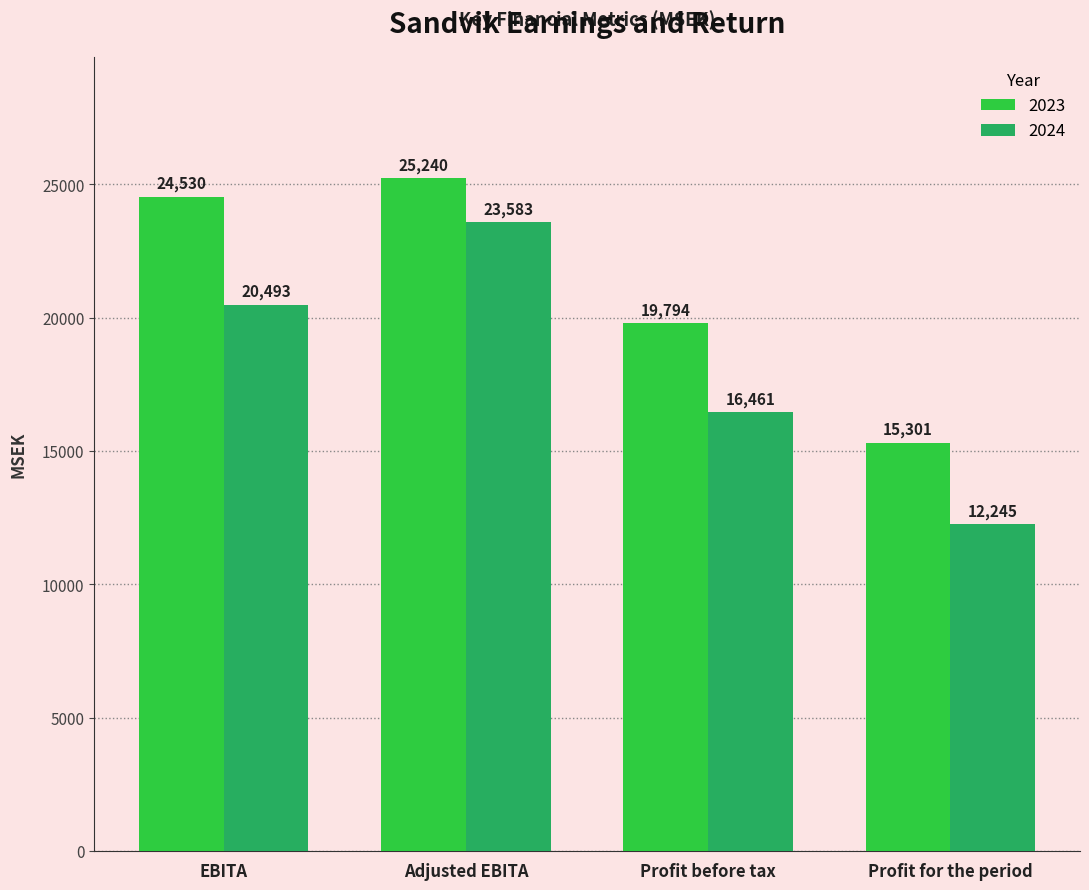

How many data points in 2024 are less than 20493?

2